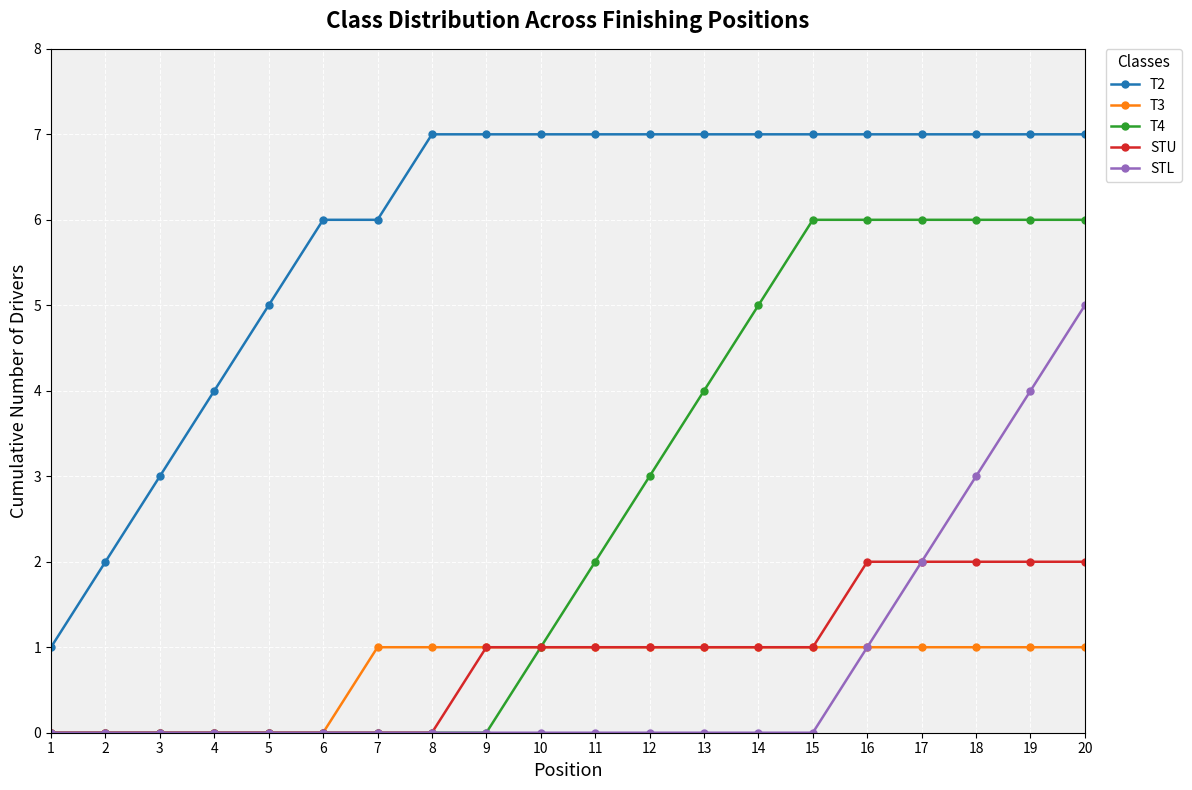

True or false: T2 and T4 intersect in this chart.

False